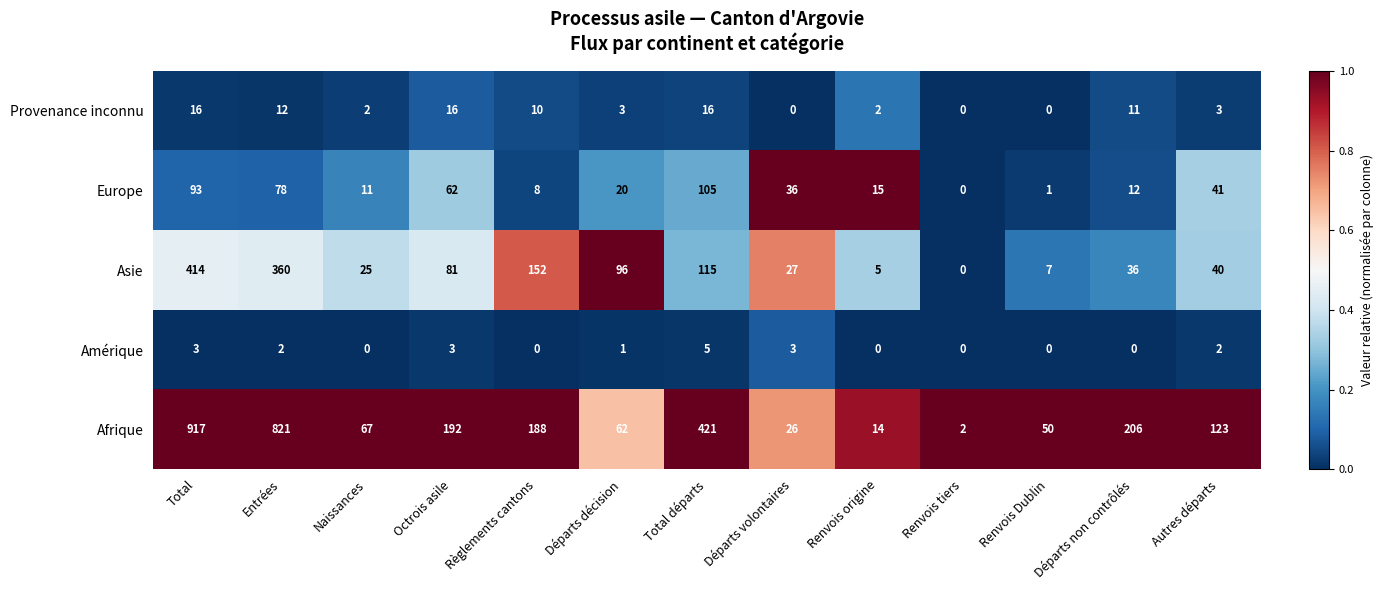

The value of Europe at Total départs is 105. True or false?

True